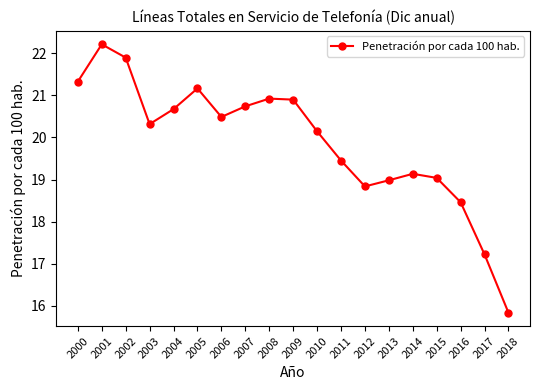

Read the value at 2002.

21.9